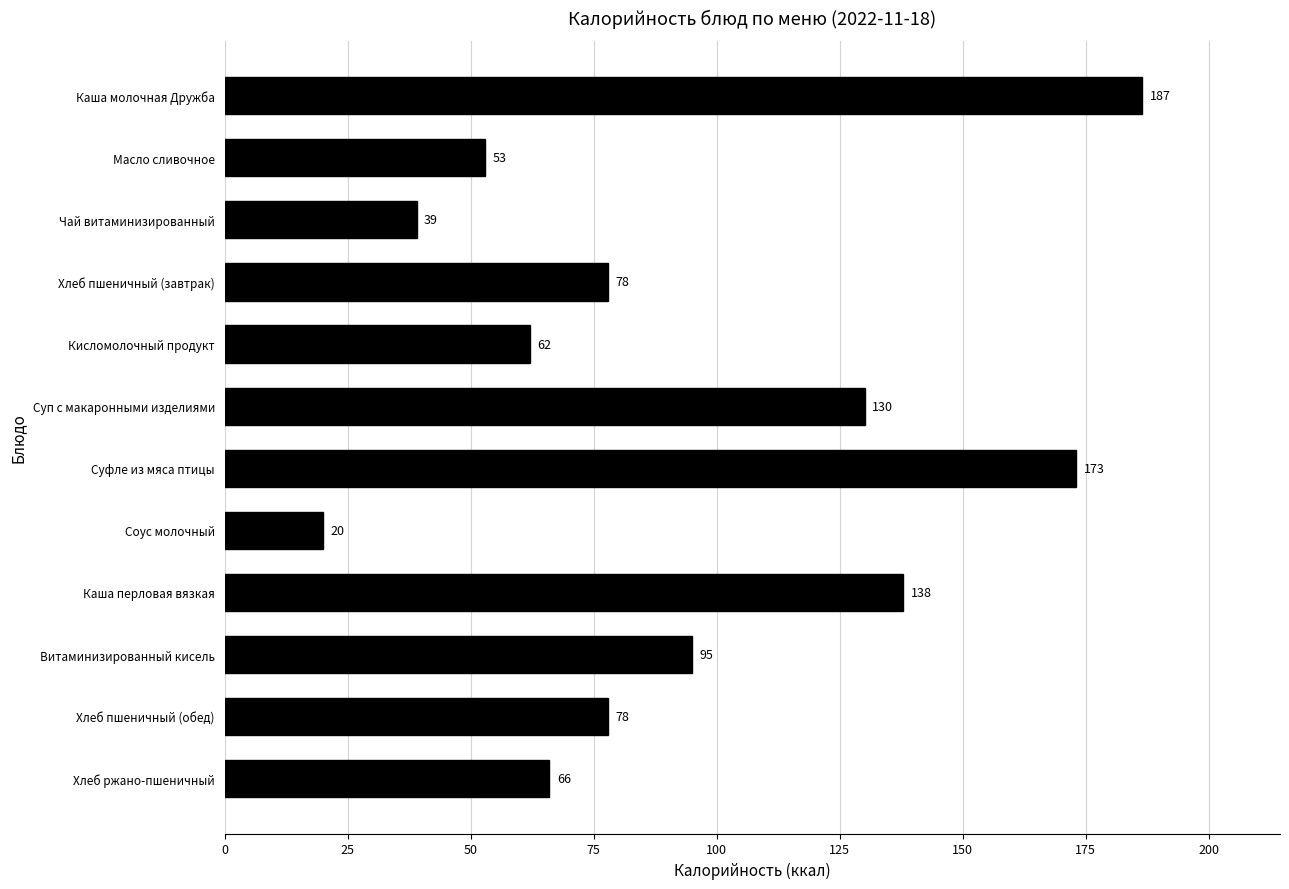

What is the smallest value displayed?

20.0